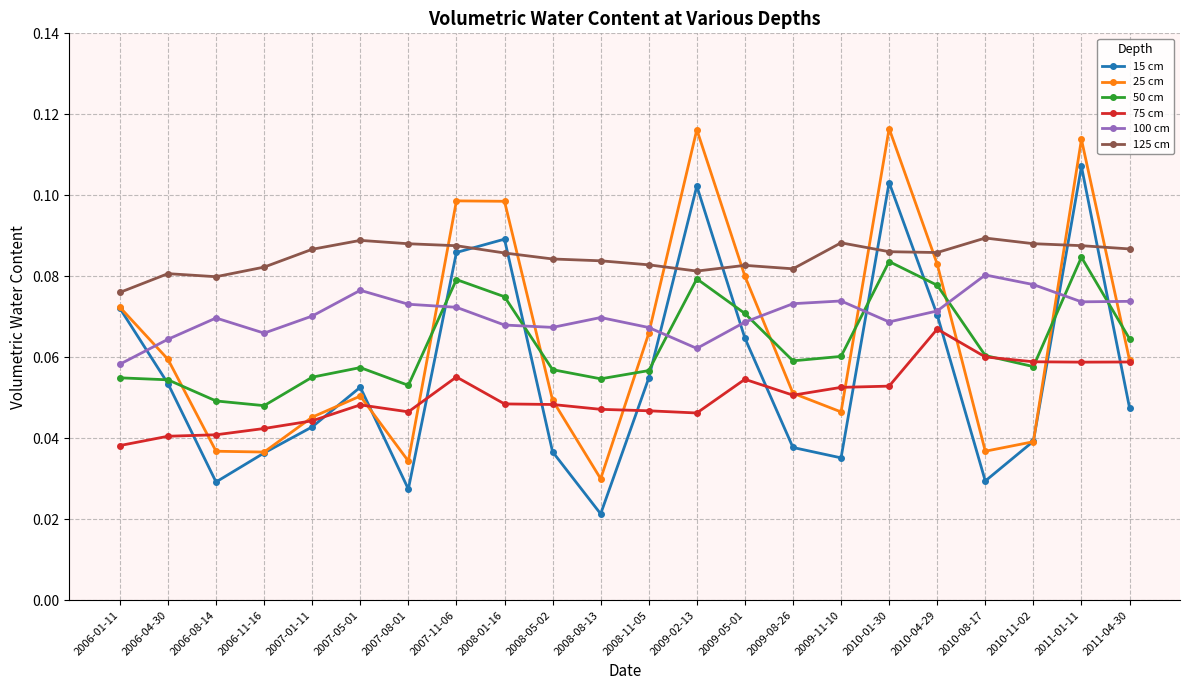

At how many categories does at least one series exceed 0?

22